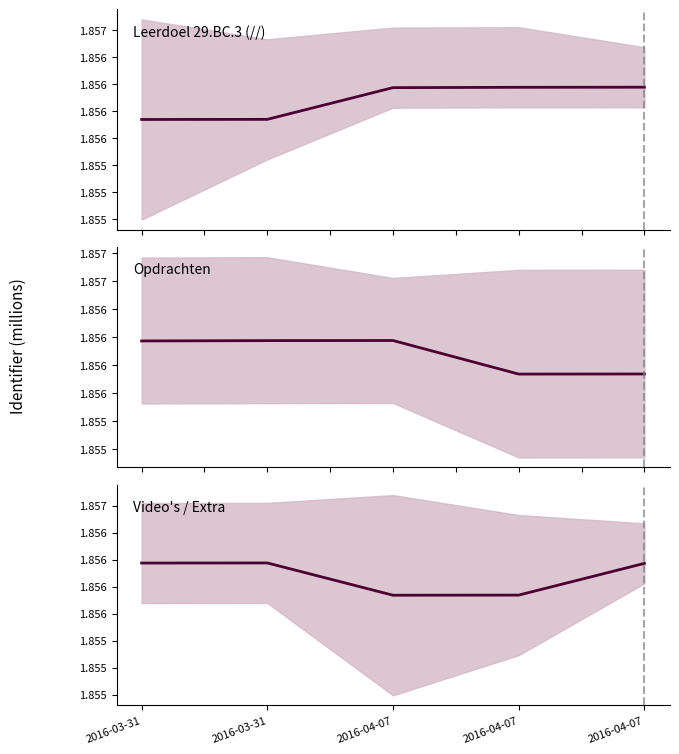

How many lines are shown in the chart?

3